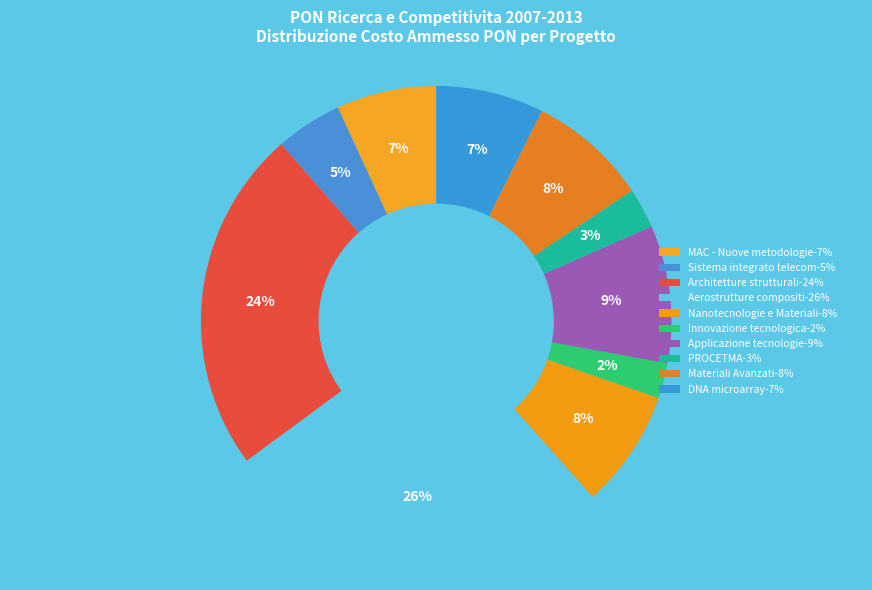

True or false: MAC - Nuove metodologie accounts for 7% of the total.

True